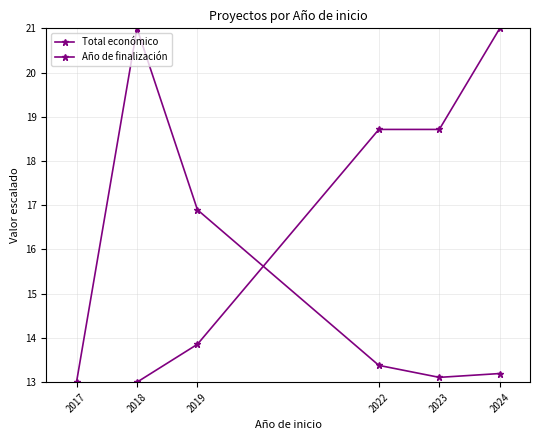

How many categories are shown in the chart?

6